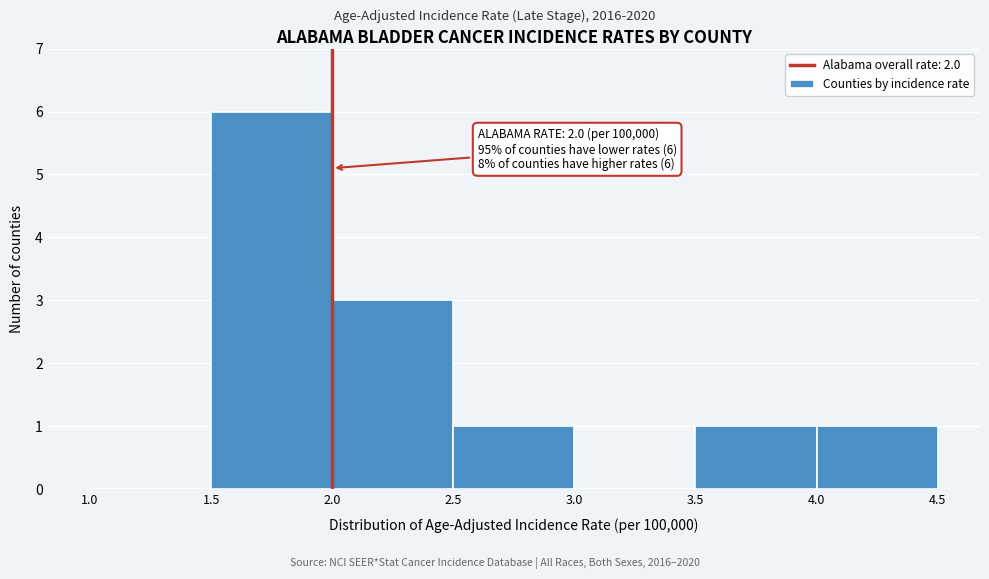

Over which range of the x-axis is the bar tallest?

1.5 to 2.0